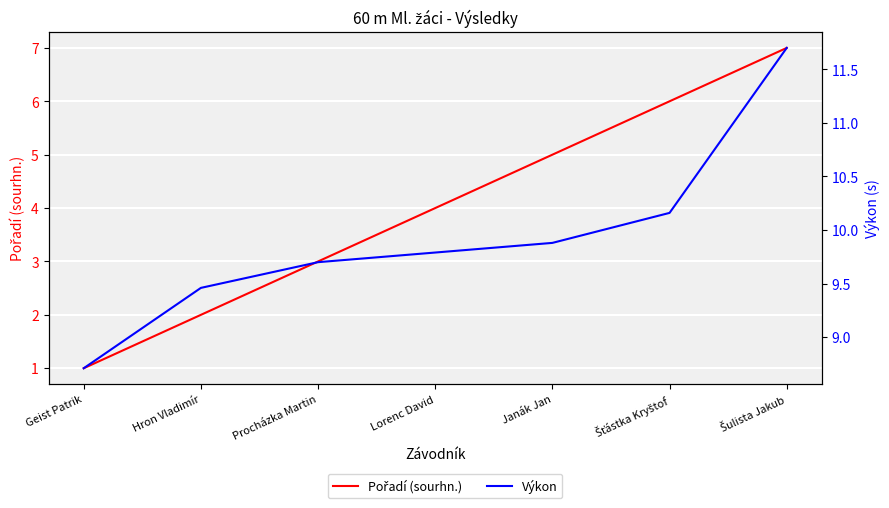

What is the sum of all Pořadí (sourhn.) values?

28.0